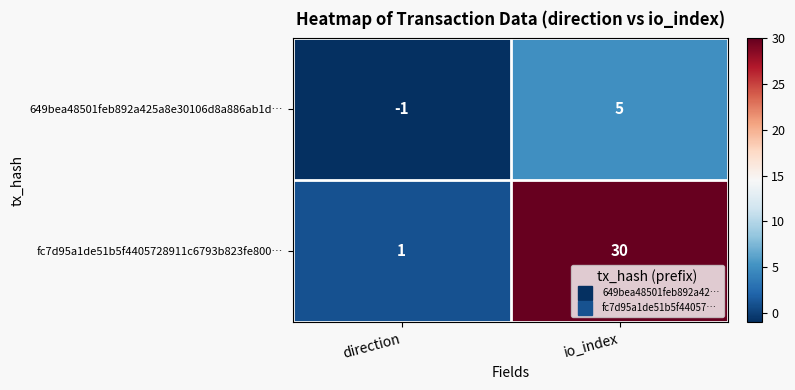

What is the sum of the 649bea48501feb892a425a8e30106d8a886ab1d… values at io_index and direction?

4